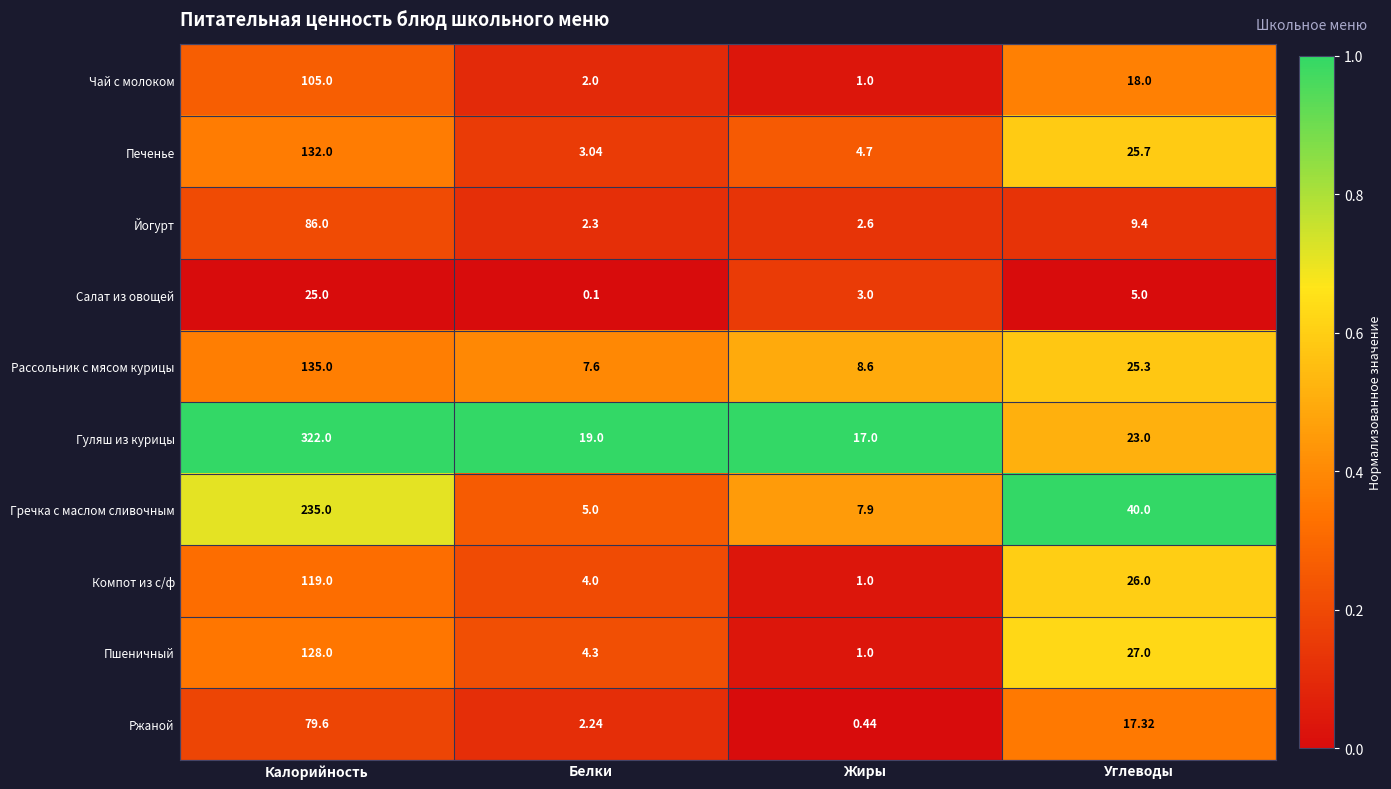

At how many categories does at least one series exceed 0?

4